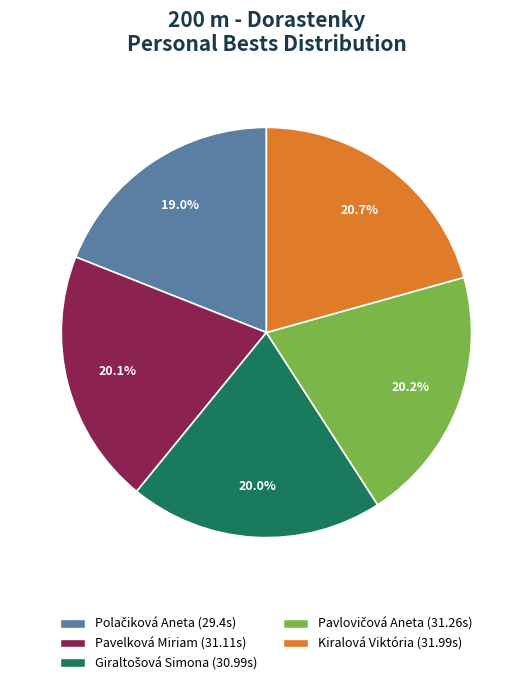

Combined, what portion of the pie is Kiralová Viktória and Pavelková Miriam?

40.8%